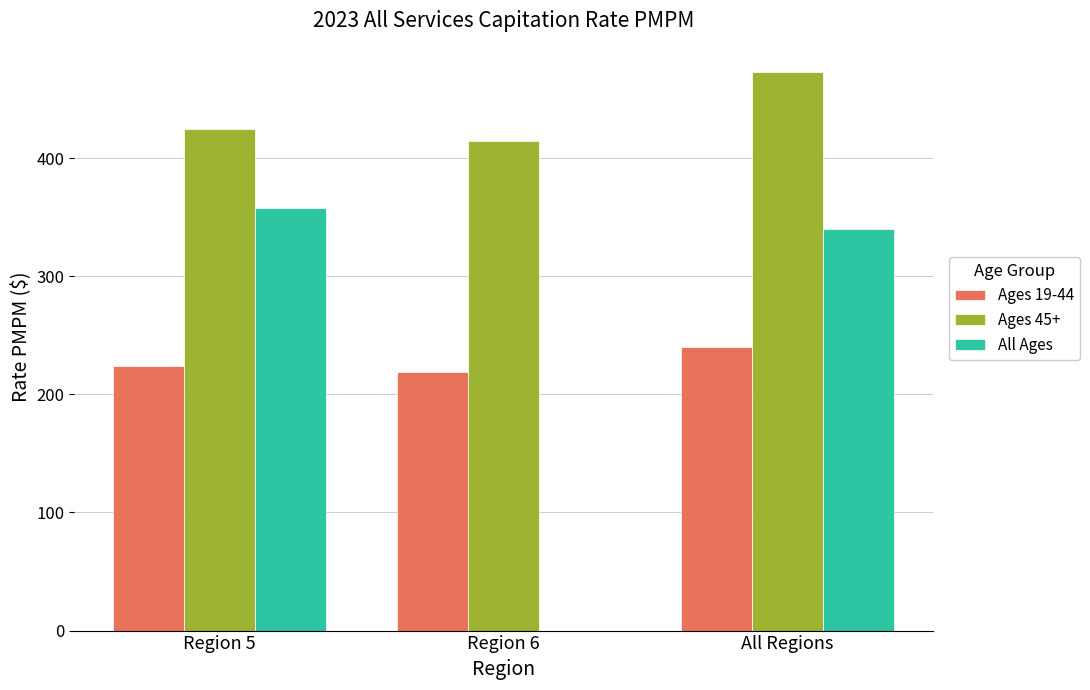

Is it true that Ages 45+ equals 473.3 at All Regions?

True